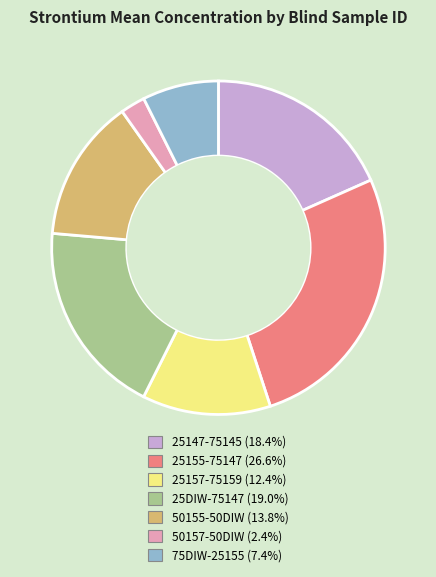

What is the largest slice in the pie chart?

25155-75147